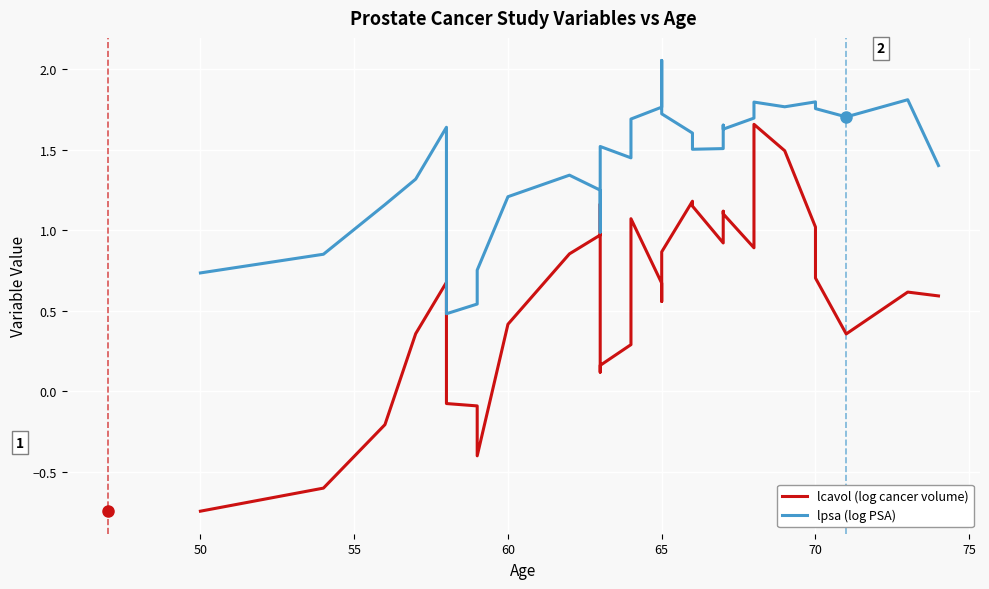

The value of lcavol (log cancer volume) at 26 is 1.5. True or false?

False